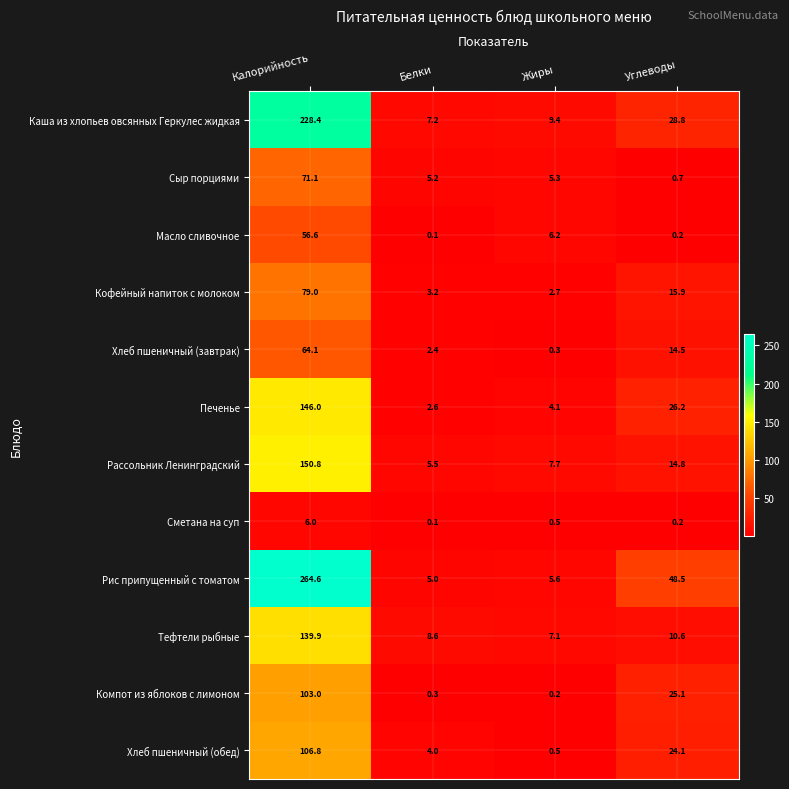

What is the difference between the second highest and second lowest values in the Хлеб пшеничный (завтрак) series?

12.1